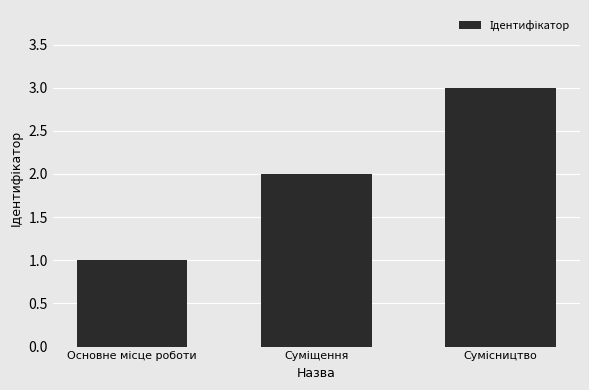

What is the value of the 2nd bar from the left?

2